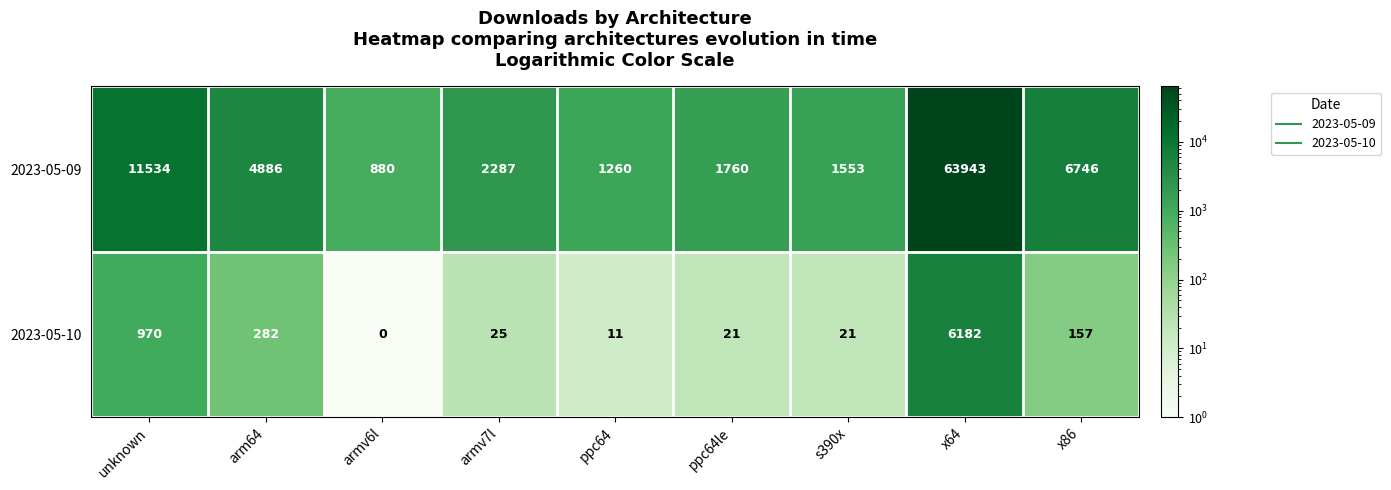

Reading right to left, what are all the values shown in this chart?

2023-05-09: 6746	63943	1553	1760	1260	2287	880	4886	11534
2023-05-10: 157	6182	21	21	11	25	0	282	970